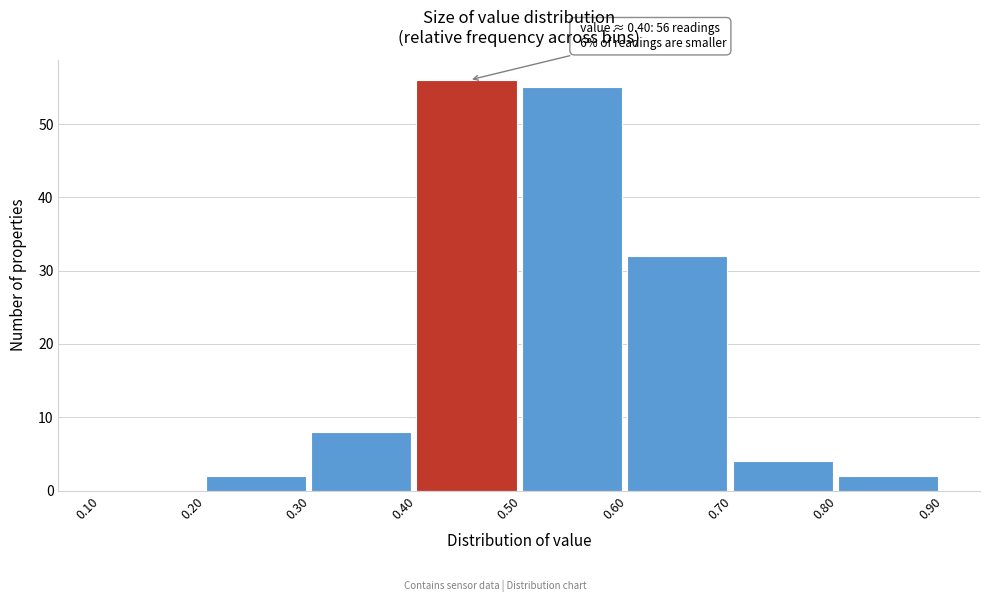

Over which range of the x-axis is the bar tallest?

0.40 to 0.50